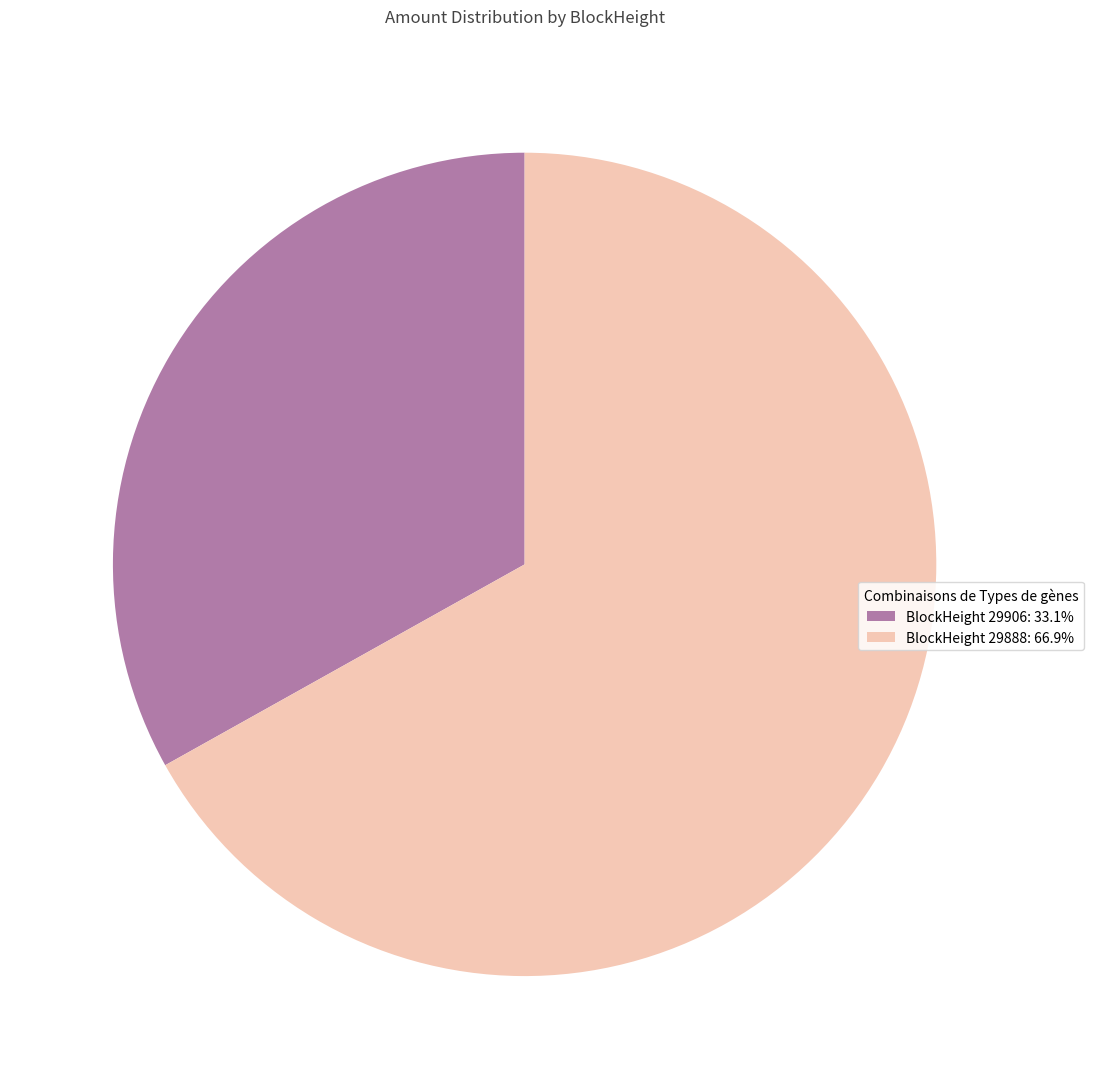

Do BlockHeight 29888: 66.9% and BlockHeight 29906: 33.1% together represent more than half of the pie?

Yes